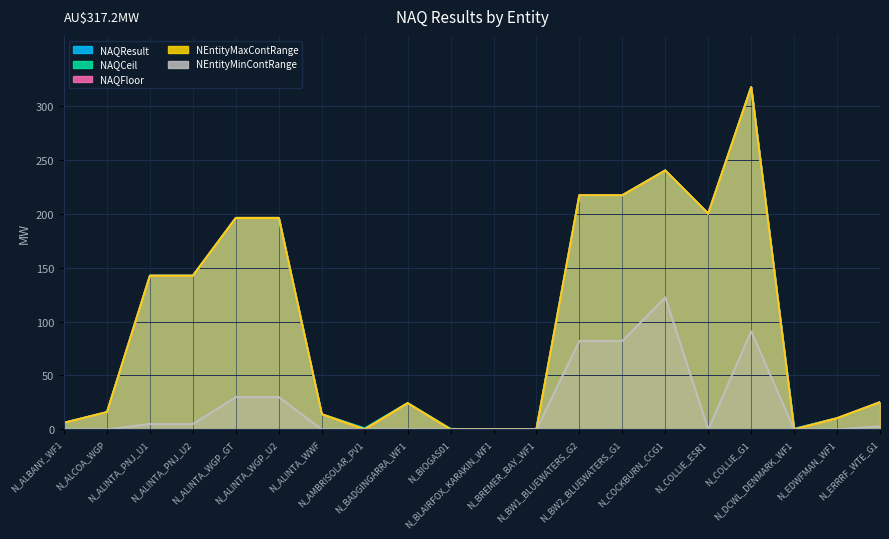

What is the value of the NAQFloor point at the 5th from the left?

196.0